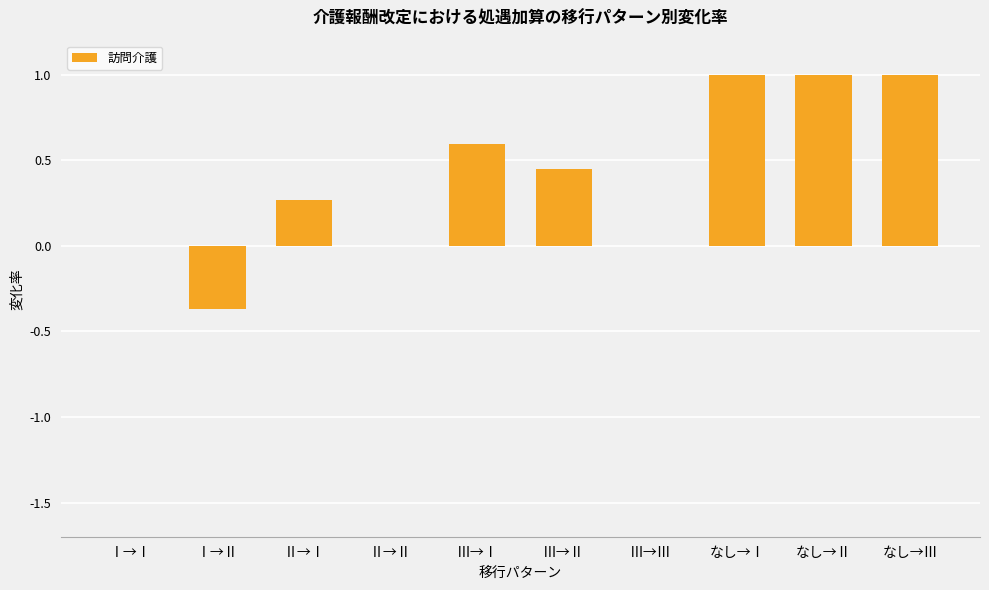

What is the sum of the values at なし→Ⅰ and Ⅲ→Ⅰ?

1.6